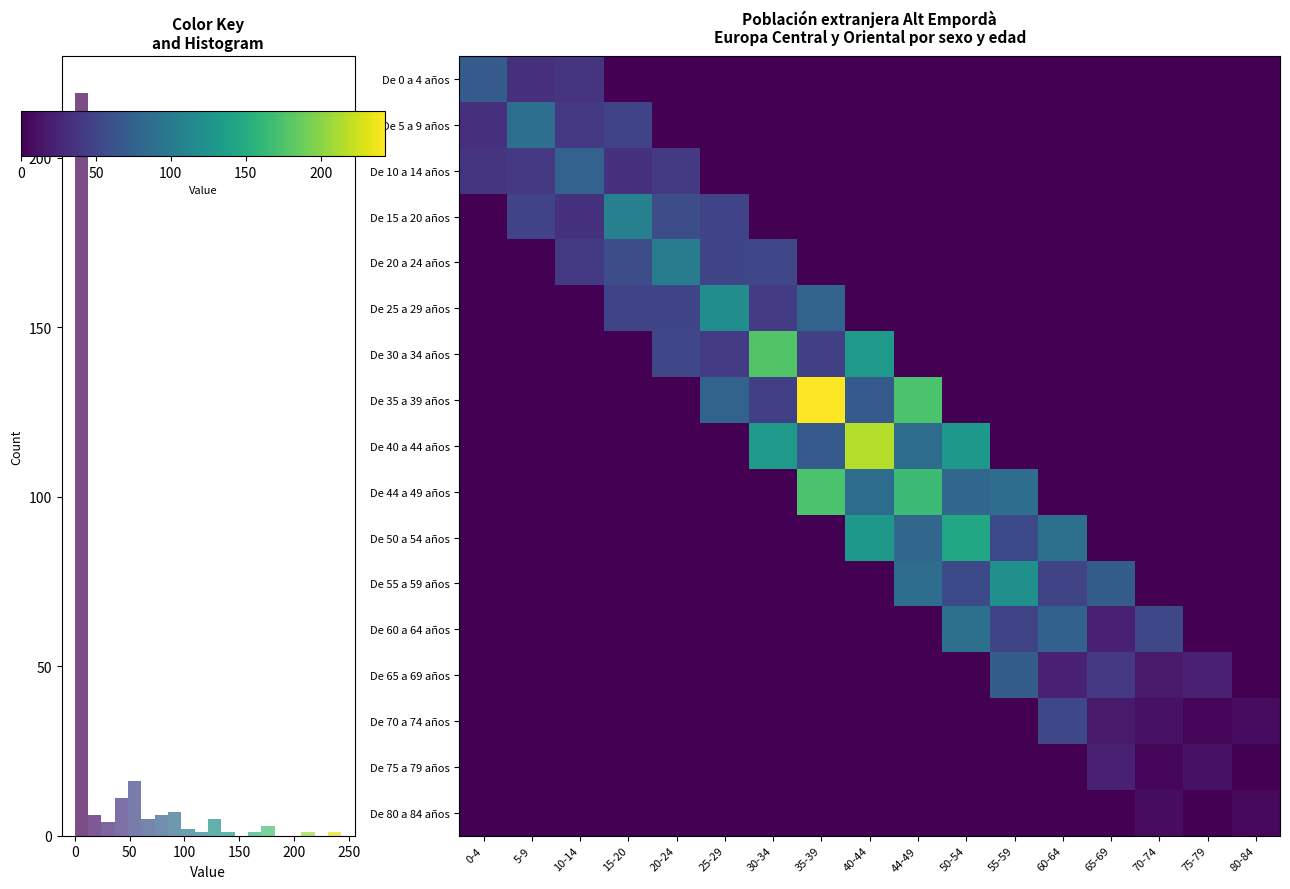

Which series has the largest range (max minus min)?

De 35 a 39 años